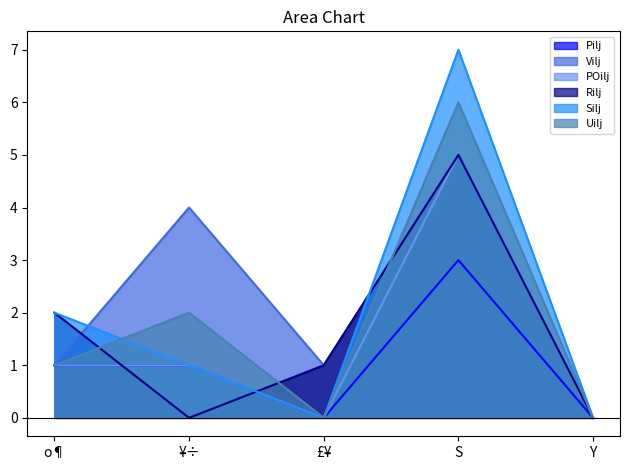

Reading right to left, list all the values displayed in this chart.

Pilj: 0	3	0	1	1
Vilj: 0	5	1	4	1
POilj: 0	5	0	1	1
Rilj: 0	5	1	0	2
Silj: 0	7	0	1	2
Uilj: 0	6	0	2	1